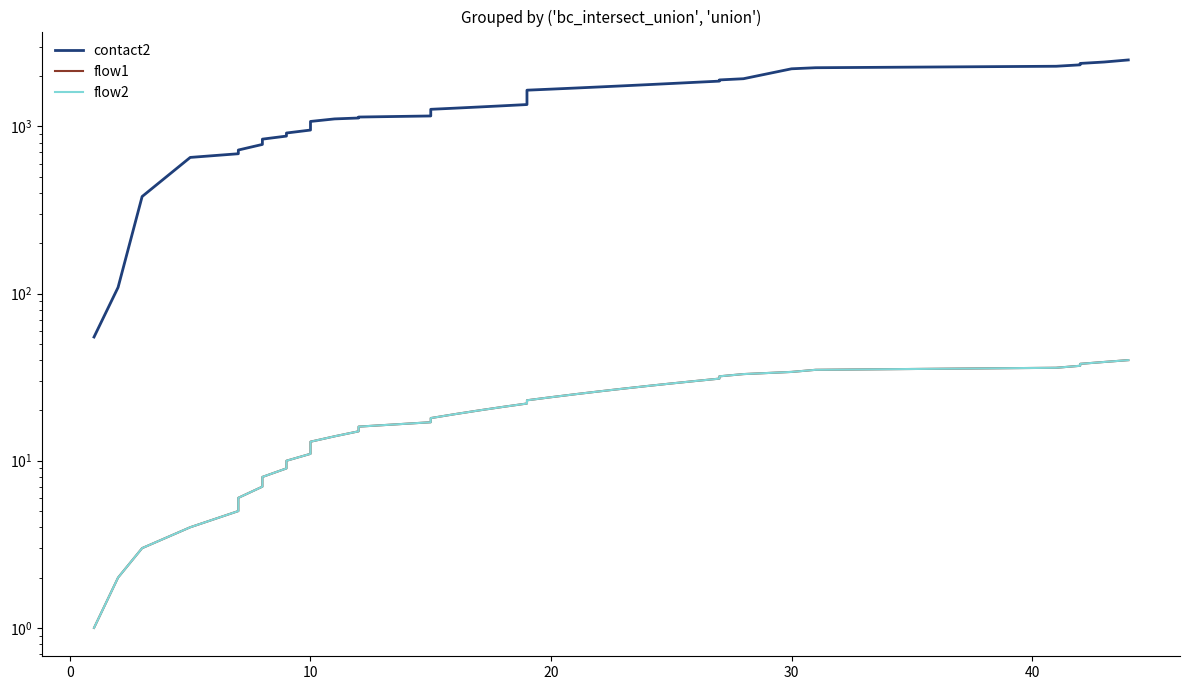

The value of flow2 at 30 is 59. True or false?

False